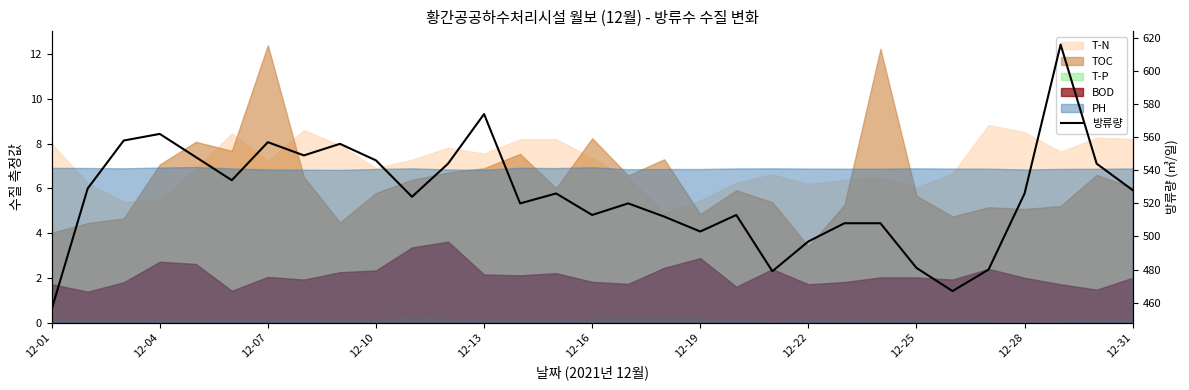

What is the label of the 5th point from the left?

12-13